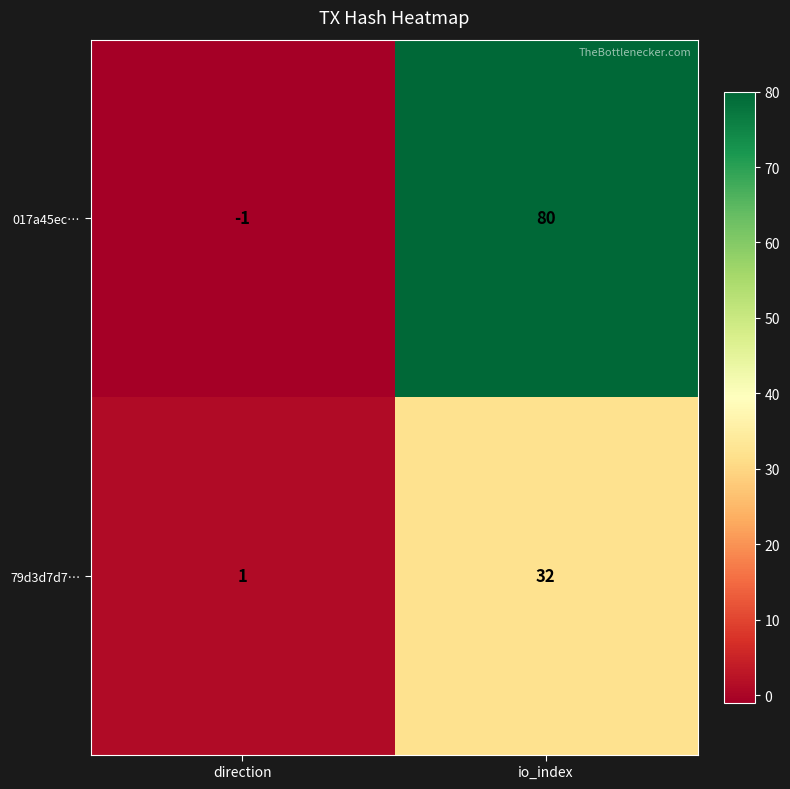

What is the difference between the 79d3d7d7… values at direction and io_index?

31